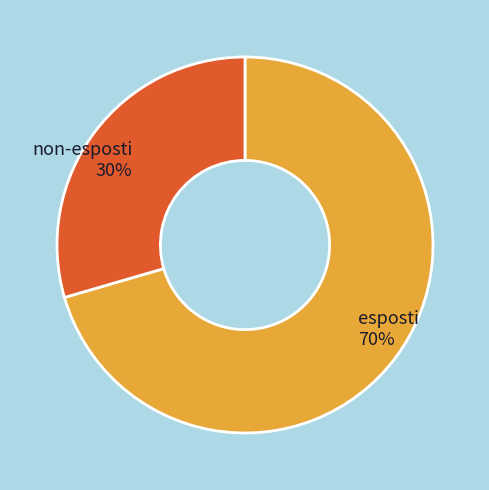

Combined, do non-esposti and esposti account for over 50%?

Yes